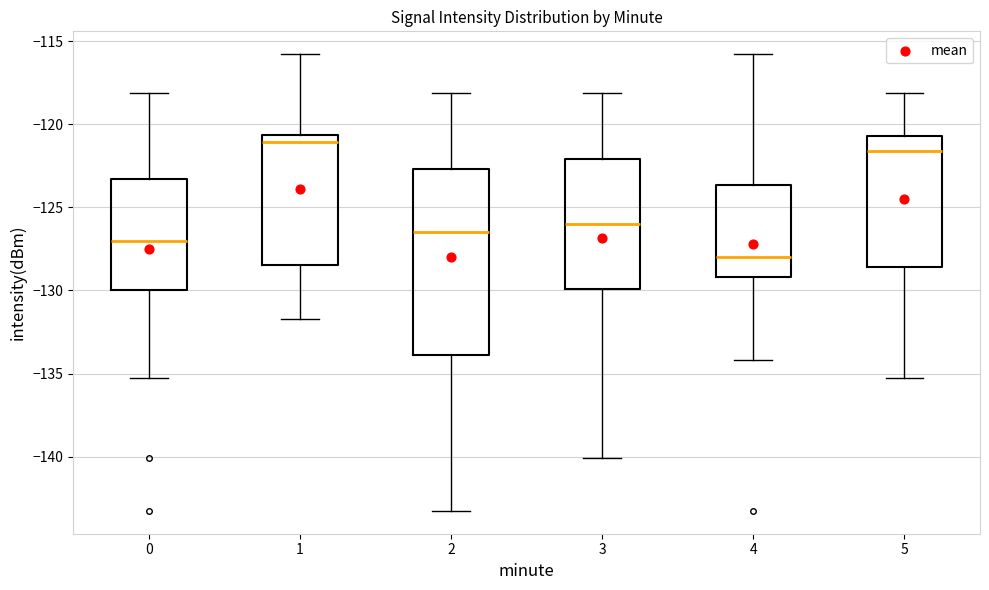

Reading left to right, transcribe this box plot: for each box, give where its median line is, the range the box spans, and where its two whiskers end, as read against the y-axis. The values are not printed on the chart, so give them approximately, as read against the axis.

0: median -127.0, box -130.0 to -123.5, whiskers -135.5 to -118.0
1: median -121.0, box -128.5 to -120.5, whiskers -131.5 to -116.0
2: median -126.5, box -134.0 to -122.5, whiskers -143.5 to -118.0
3: median -126.0, box -130.0 to -122.0, whiskers -140.0 to -118.0
4: median -128.0, box -129.0 to -123.5, whiskers -134.0 to -116.0
5: median -121.5, box -128.5 to -120.5, whiskers -135.5 to -118.0